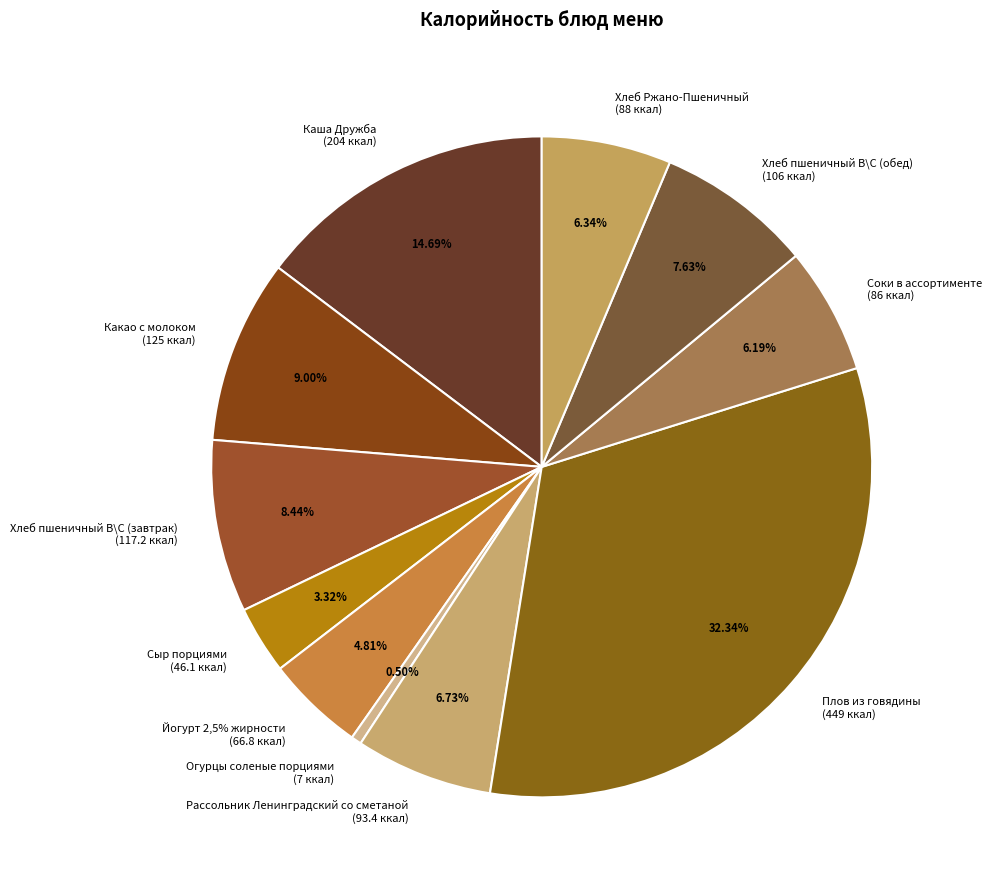

True or false: Сыр порциями accounts for 3% of the total.

True